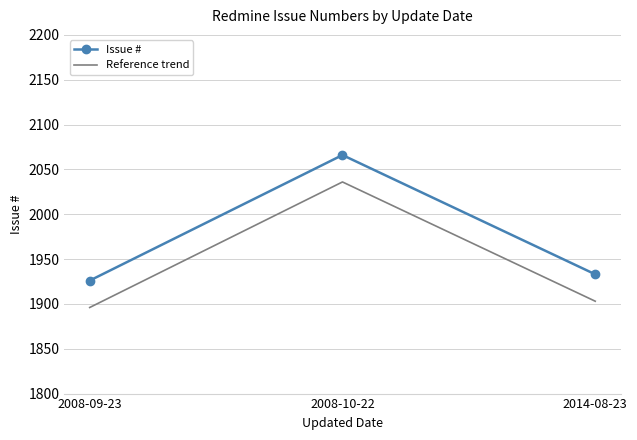

What is the approximate value of Issue # at 2008-10-22, to the nearest 5?

2065